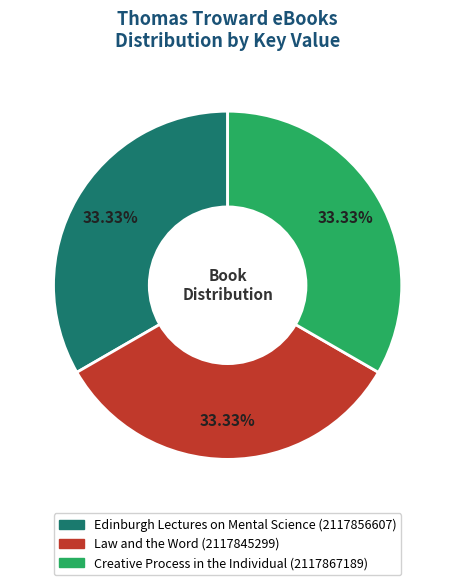

Is Creative Process in the Individual the majority of the pie?

No